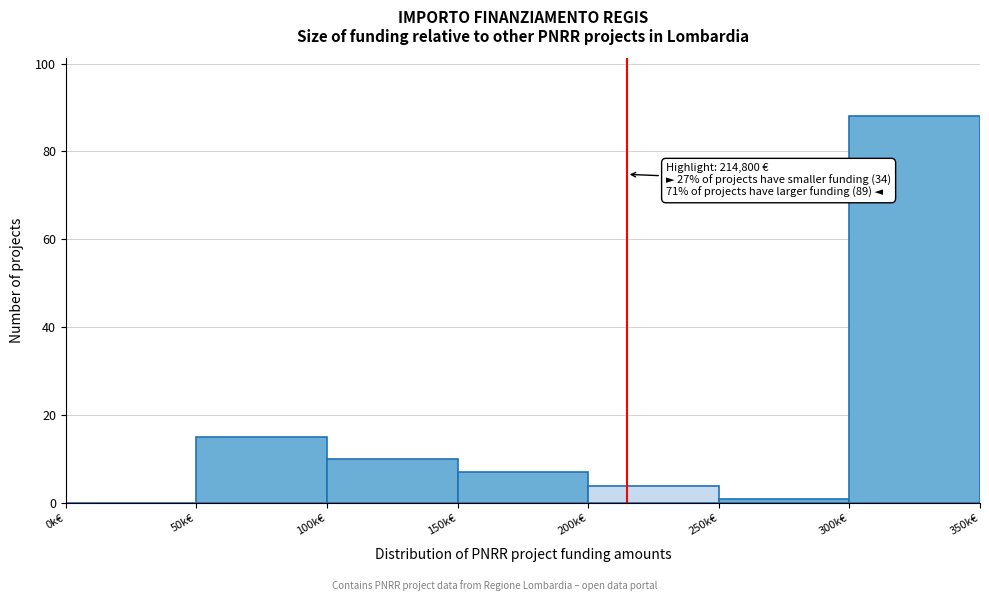

Reading left to right, transcribe all the data shown in this chart.

0k€=0	50k€=15	100k€=10	150k€=7	200k€=4	250k€=1	300k€=88